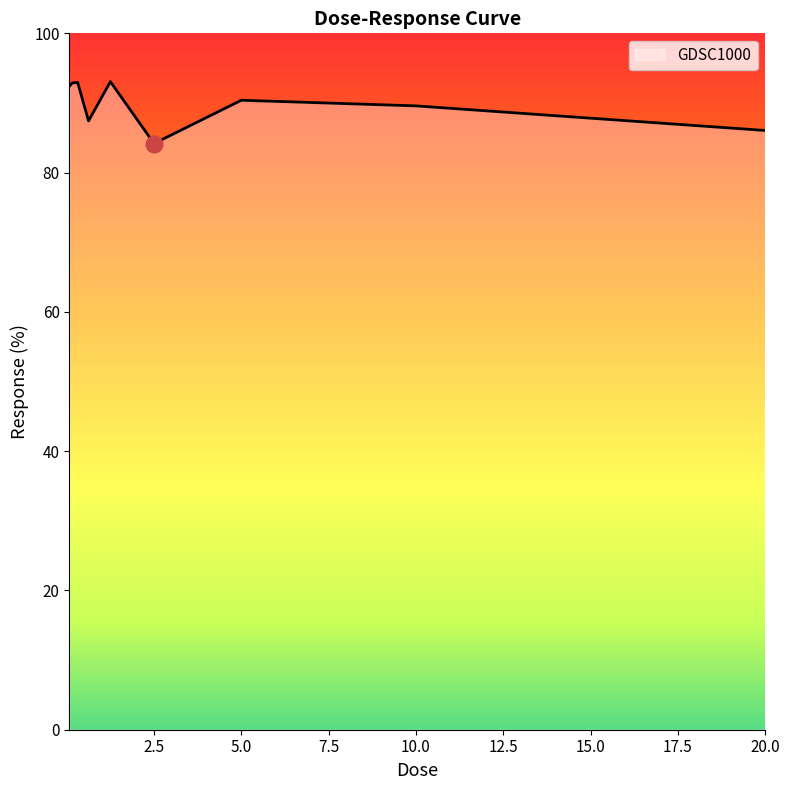

How many lines are shown in the chart?

1